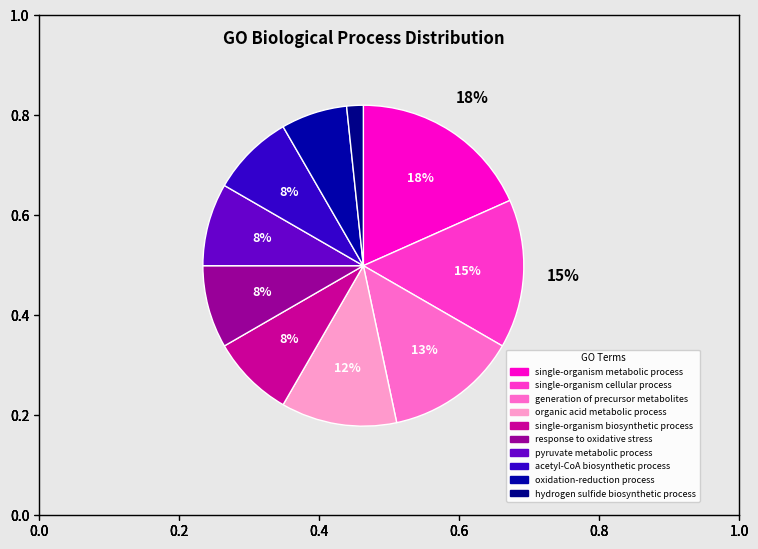

How many slices are in this pie chart?

10